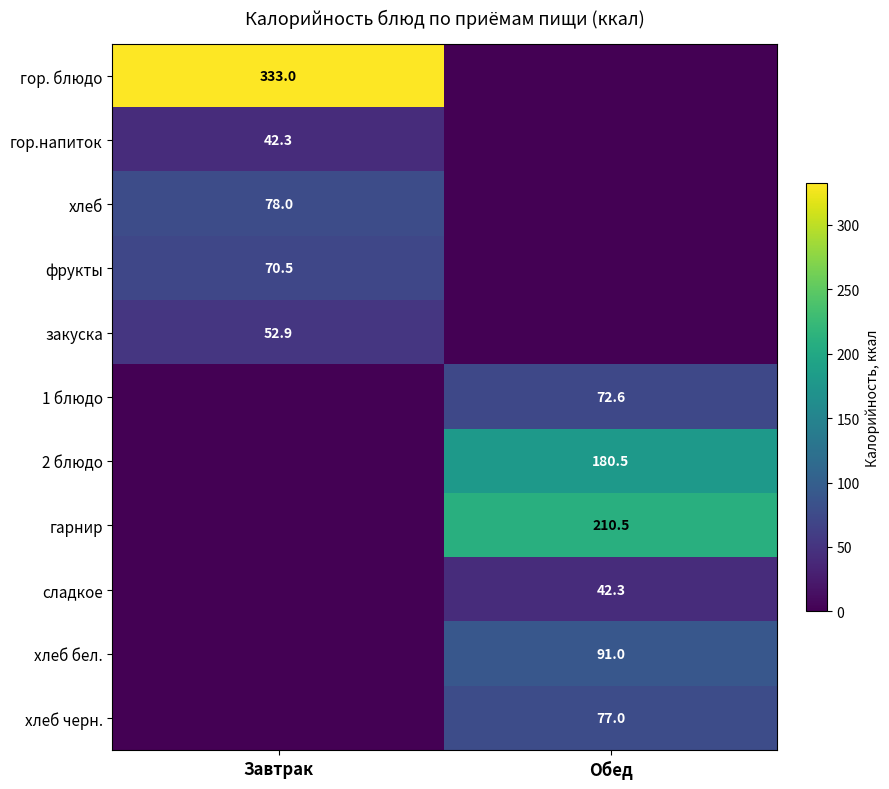

What is the total value across all series at Завтрак?

576.6